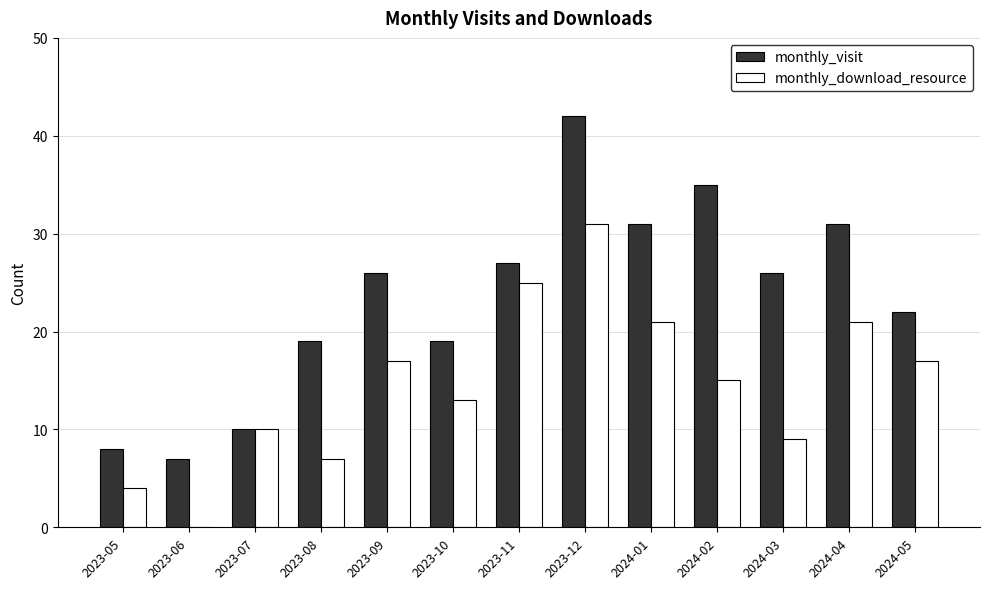

At which category is the sum across all series the highest?

2023-12